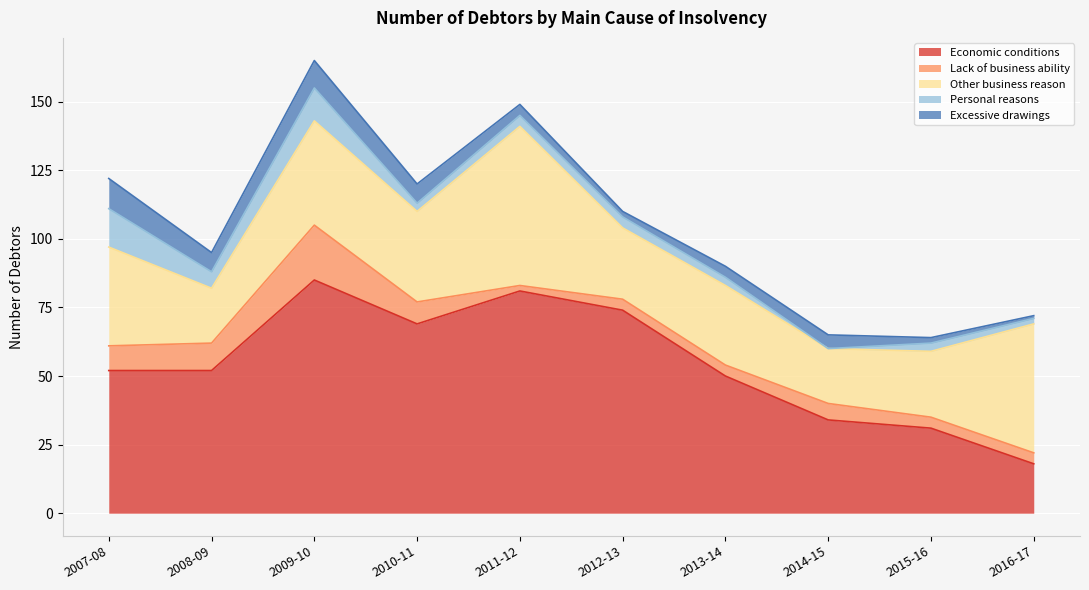

At which category does the chart reach its minimum across all series?

2014-15